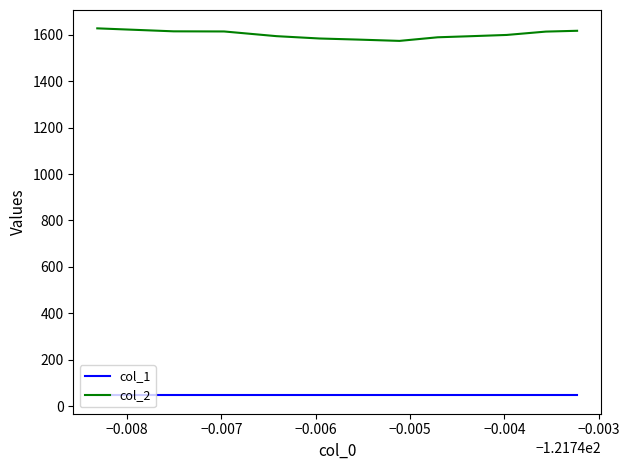

What is the difference between the maximum and minimum values in the col_2 series?

54.0